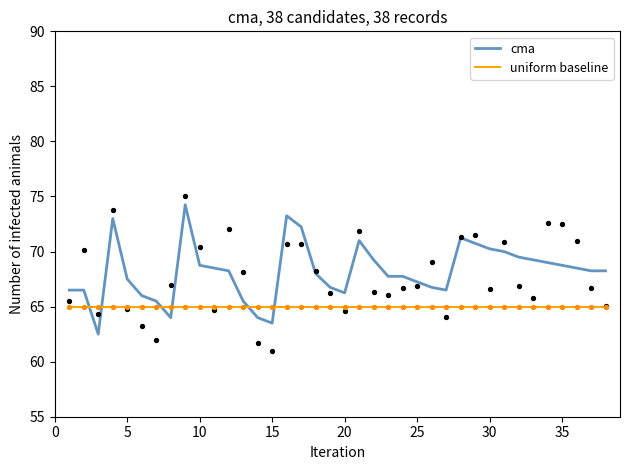

At how many categories does at least one series exceed 64?

38